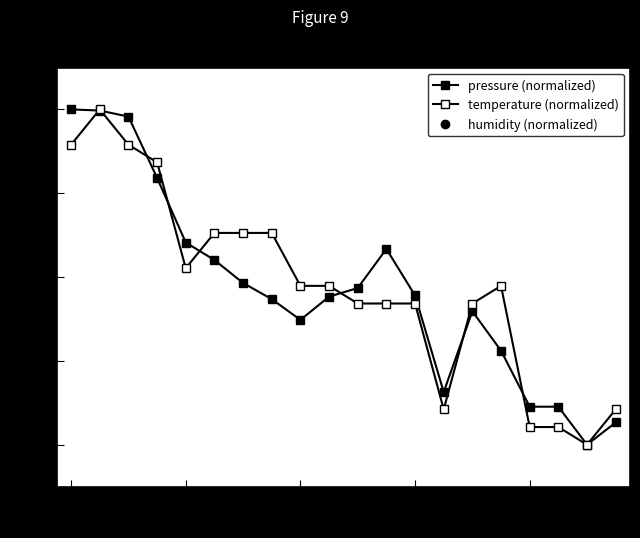

What is the total value across all series at 00:16?

1.7